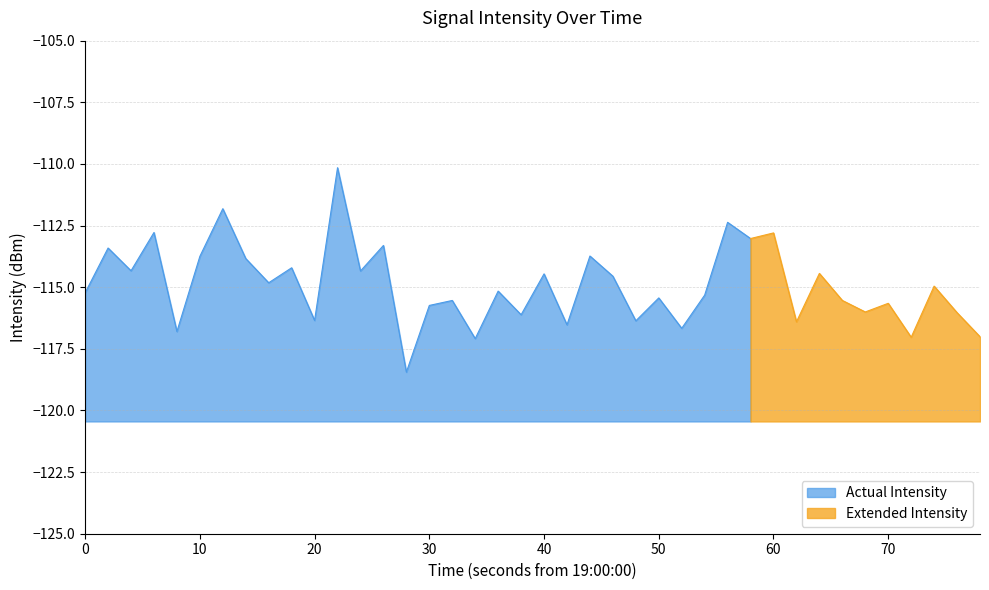

Where does the data first go above -115?

1